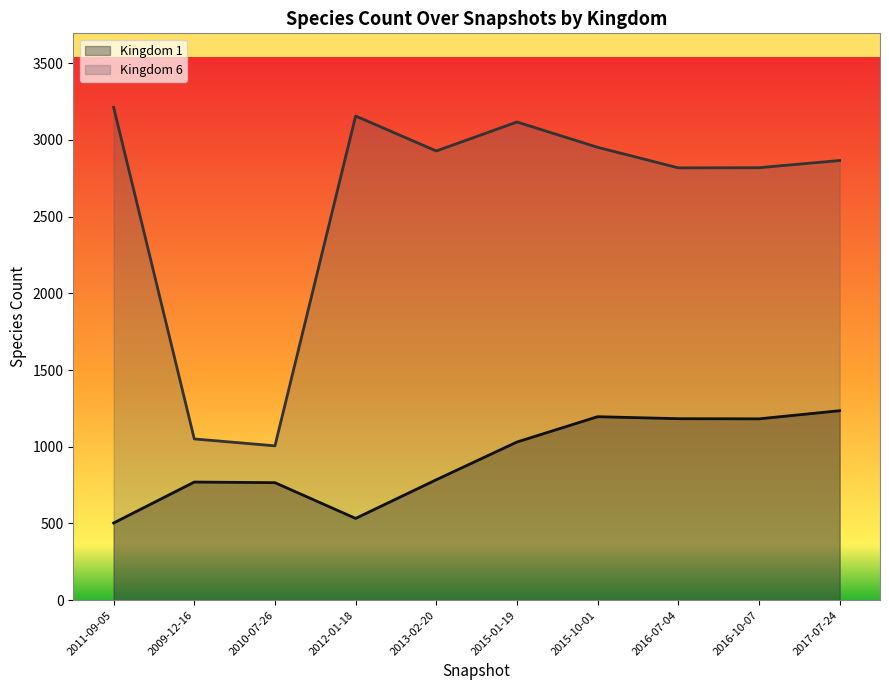

What is the greatest value displayed?

3213